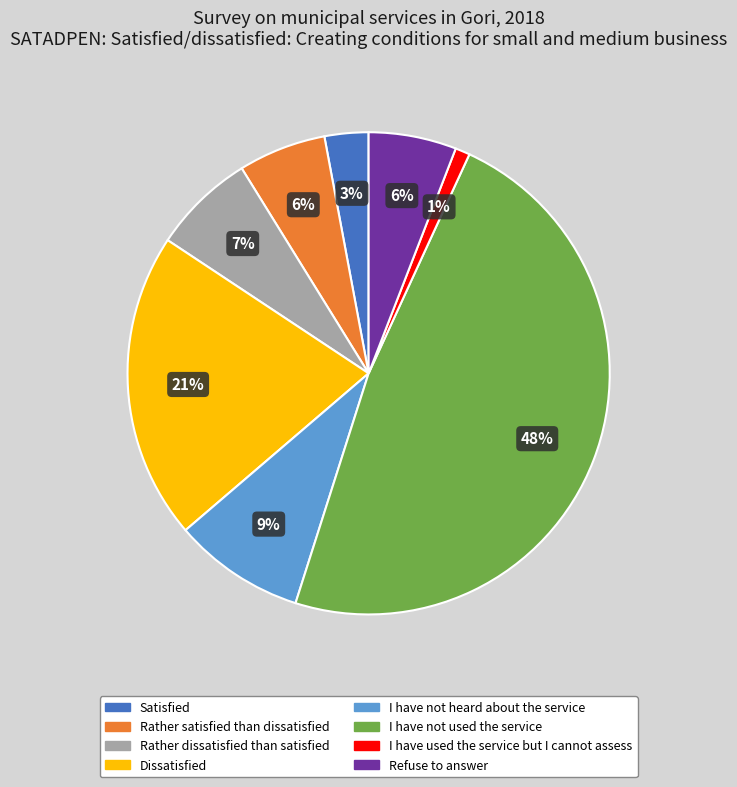

What is the ratio of the value at Rather satisfied than dissatisfied to the value at Dissatisfied?

0.3